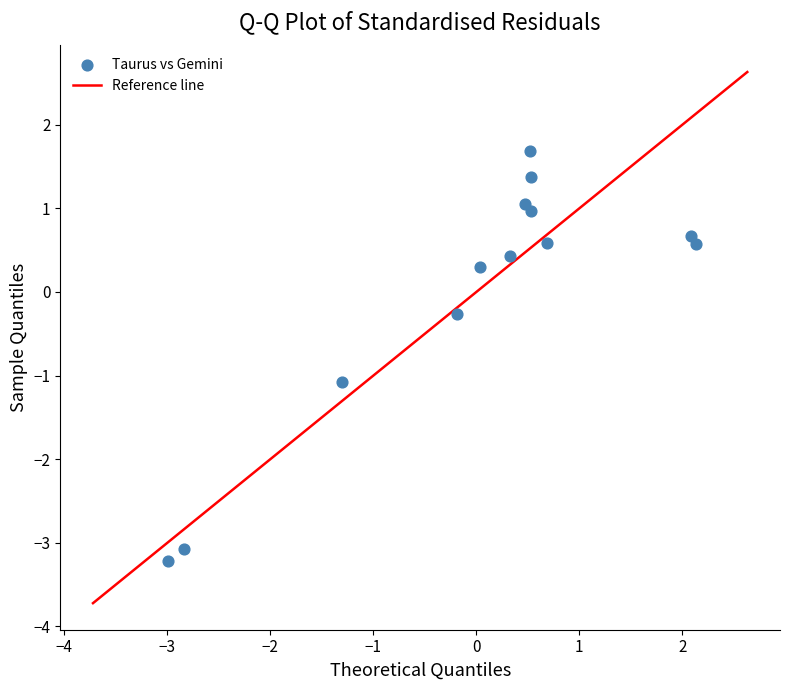

What is the range of Y values (max minus min)?

4.9